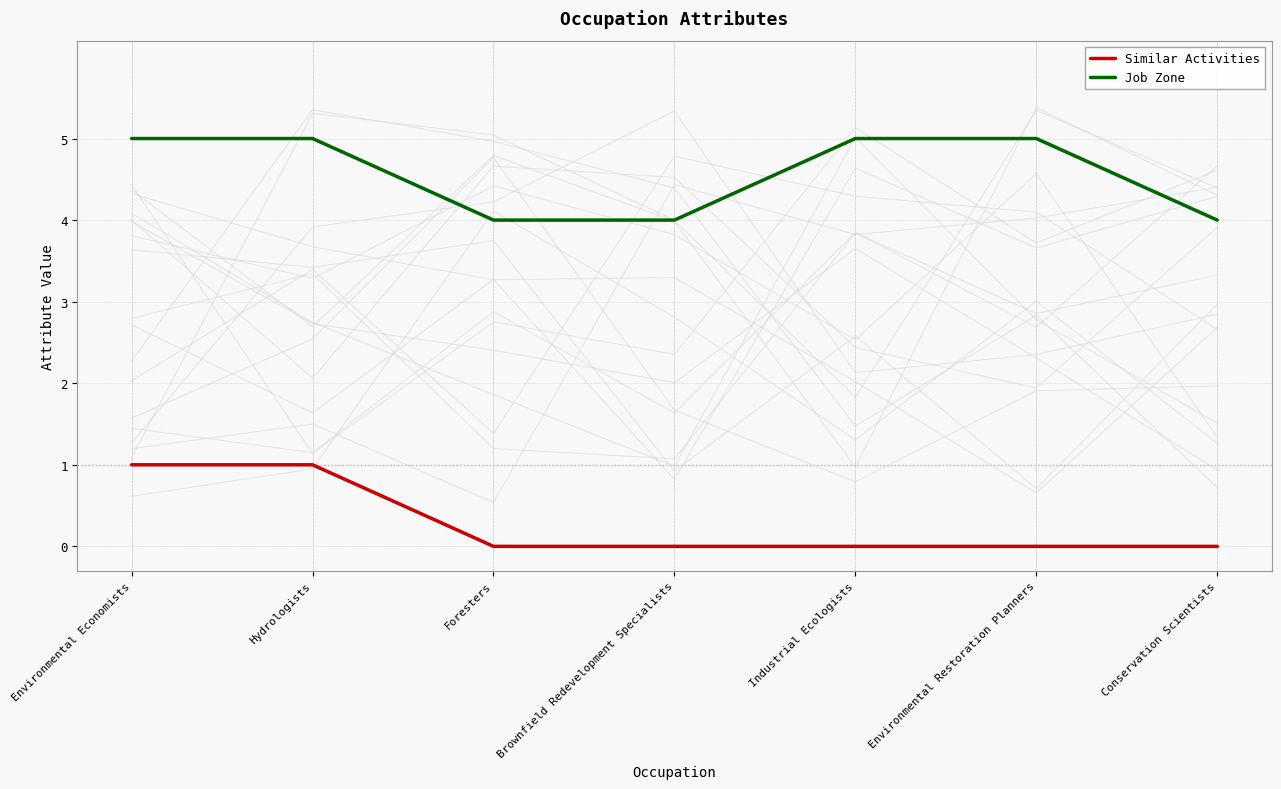

What is the value of the Job Zone point at the 5th from the left?

5